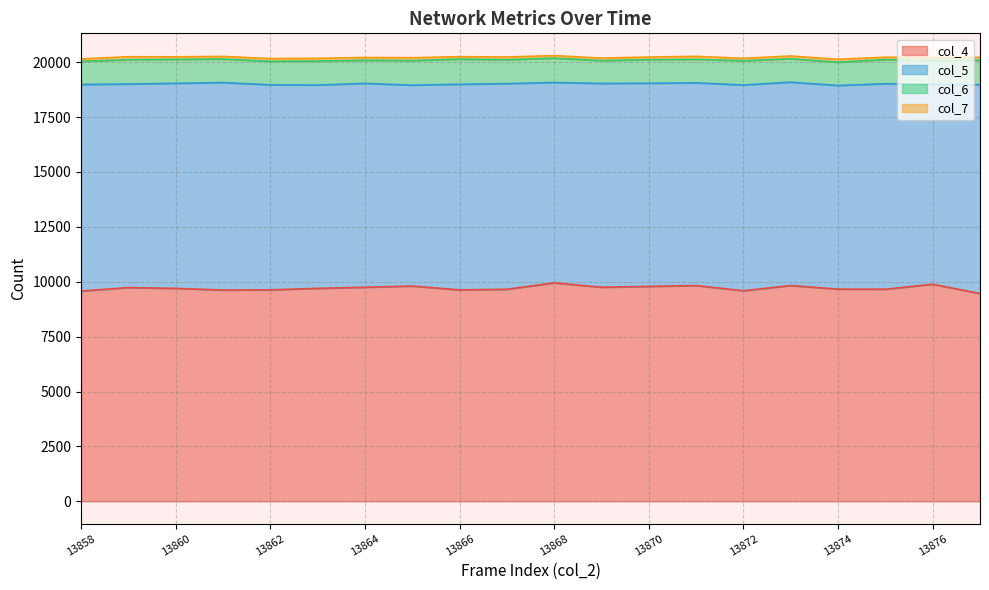

What is the sum of the col_4 values at 13858 and 13861?

19200